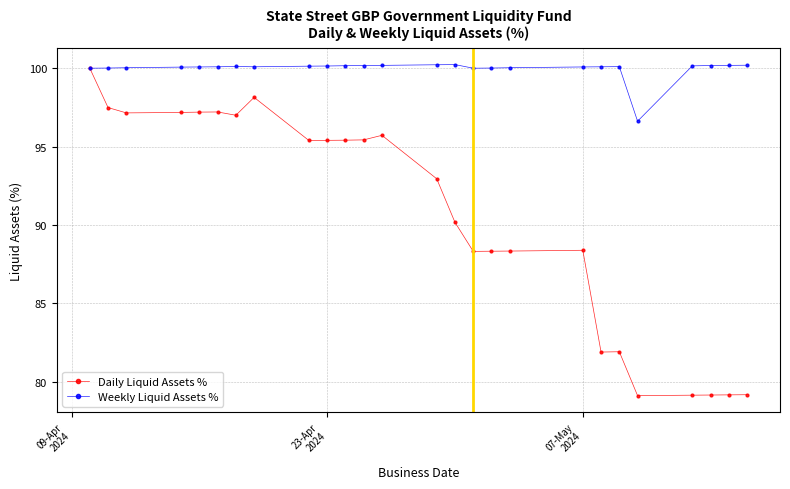

Which series has the widest spread of values?

Daily Liquid Assets %